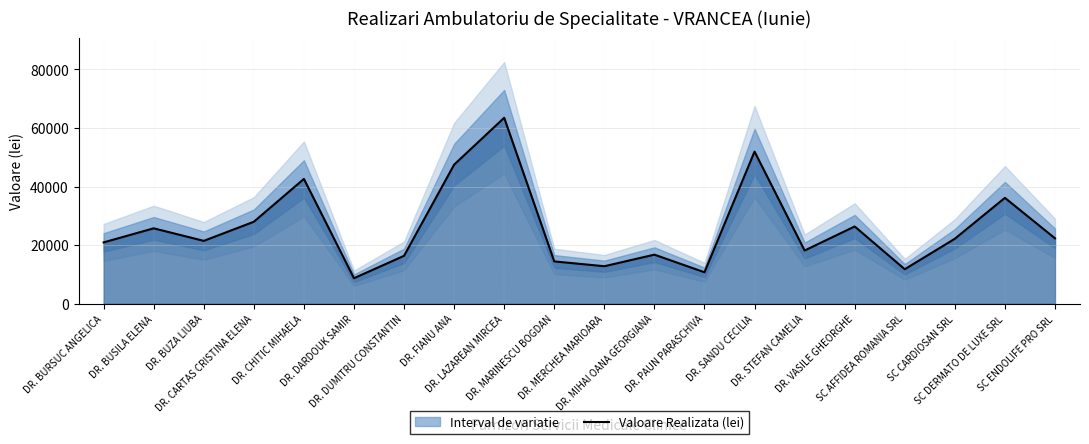

What is the label of the 17th point from the left?

SC AFFIDEA ROMANIA SRL